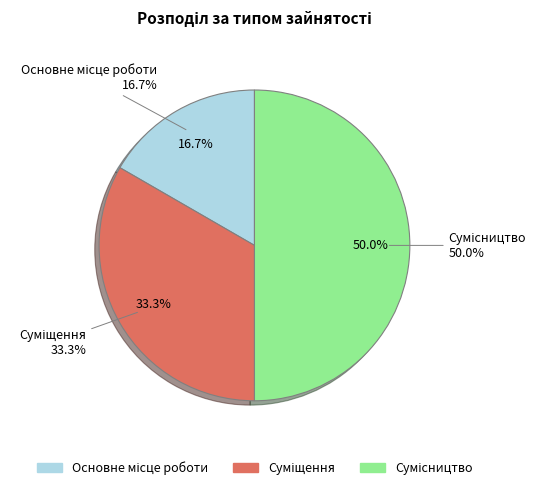

What is the total percentage of Основне місце роботи and Сумісництво?

66.7%